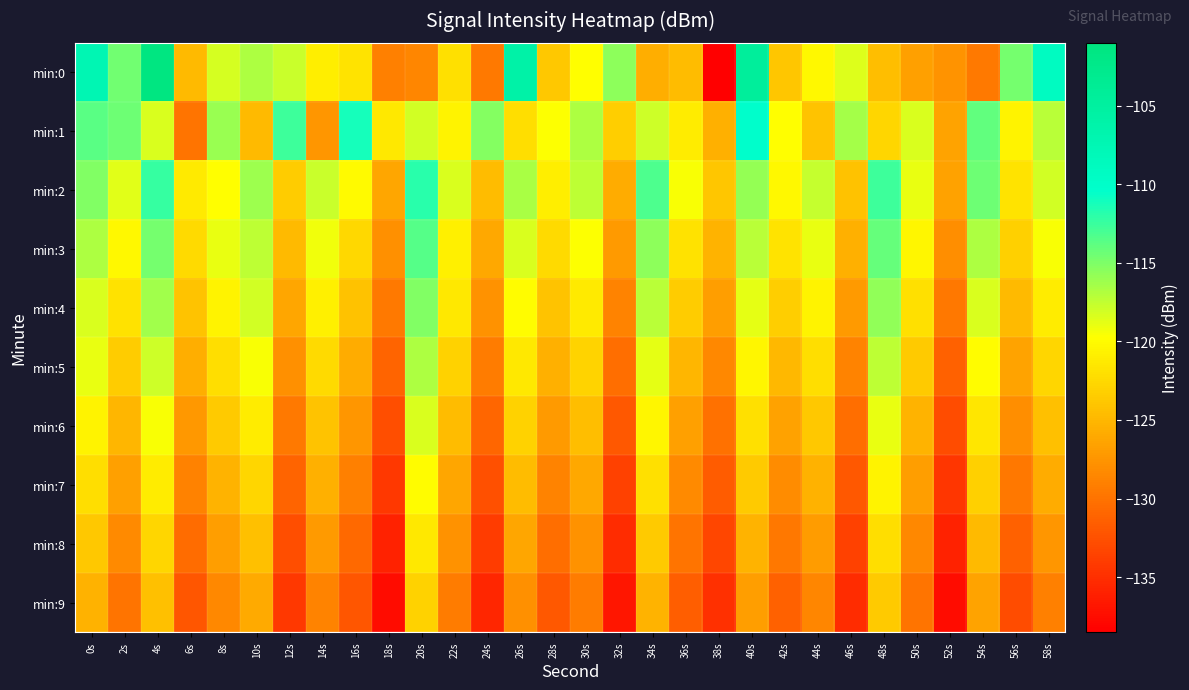

Reading right to left, list all the values displayed in this chart.

min:0: 58s=-109.1	56s=-114.6	54s=-129.6	52s=-127.6	50s=-126.6	48s=-124.5	46s=-118.4	44s=-120.2	42s=-123.9	40s=-104.4	38s=-138.5	36s=-124.6	34s=-125.7	32s=-115.5	30s=-119.8	28s=-123.8	26s=-105.9	24s=-129.5	22s=-122.0	20s=-128.6	18s=-129.0	16s=-121.7	14s=-121.1	12s=-117.7	10s=-116.7	8s=-118.2	6s=-124.8	4s=-101.4	2s=-114.6	0s=-107.3
min:1: 58s=-117.2	56s=-120.6	54s=-113.9	52s=-126.4	50s=-118.3	48s=-122.7	46s=-116.5	44s=-124.1	42s=-119.8	40s=-110.3	38s=-125.6	36s=-121.2	34s=-117.9	32s=-123.4	30s=-116.8	28s=-119.7	26s=-122.1	24s=-115.3	22s=-120.5	20s=-118.0	18s=-121.5	16s=-111.1	14s=-127.4	12s=-112.7	10s=-124.8	8s=-116.1	6s=-129.9	4s=-118.3	2s=-114.3	0s=-113.6
min:2: 58s=-118.1	56s=-121.8	54s=-114.4	52s=-126.5	50s=-119.0	48s=-112.7	46s=-124.2	44s=-117.6	42s=-120.3	40s=-115.8	38s=-123.9	36s=-119.5	34s=-113.2	32s=-125.8	30s=-117.3	28s=-121.0	26s=-116.6	24s=-124.7	22s=-118.4	20s=-111.9	18s=-126.3	16s=-120.1	14s=-117.8	12s=-123.5	10s=-116.2	8s=-119.8	6s=-121.3	4s=-112.4	2s=-118.7	0s=-115.2
min:3: 58s=-119.5	56s=-123.2	54s=-116.8	52s=-128.0	50s=-120.4	48s=-114.1	46s=-125.6	44s=-119.0	42s=-121.7	40s=-117.2	38s=-125.3	36s=-121.9	34s=-115.6	32s=-127.2	30s=-119.7	28s=-122.4	26s=-118.3	24s=-126.1	22s=-120.8	20s=-113.5	18s=-127.9	16s=-122.6	14s=-119.2	12s=-124.8	10s=-117.4	8s=-118.9	6s=-122.5	4s=-114.7	2s=-120.3	0s=-116.8
min:4: 58s=-121.1	56s=-124.8	54s=-118.4	52s=-129.6	50s=-122.0	48s=-115.7	46s=-127.2	44s=-120.6	42s=-123.3	40s=-118.8	38s=-126.9	36s=-123.5	34s=-117.2	32s=-128.8	30s=-121.3	28s=-124.0	26s=-119.9	24s=-127.7	22s=-121.4	20s=-115.1	18s=-129.5	16s=-124.2	14s=-120.8	12s=-126.3	10s=-118.0	8s=-120.5	6s=-124.1	4s=-116.3	2s=-121.9	0s=-118.4
min:5: 58s=-122.7	56s=-126.4	54s=-120.0	52s=-131.2	50s=-123.6	48s=-117.3	46s=-128.8	44s=-122.2	42s=-124.9	40s=-120.4	38s=-128.5	36s=-125.1	34s=-118.8	32s=-130.4	30s=-122.9	28s=-125.6	26s=-121.5	24s=-129.3	22s=-123.0	20s=-116.7	18s=-131.1	16s=-125.8	14s=-122.4	12s=-127.9	10s=-119.6	8s=-122.1	6s=-125.7	4s=-117.9	2s=-123.5	0s=-119.0
min:6: 58s=-124.3	56s=-128.0	54s=-121.6	52s=-132.8	50s=-125.2	48s=-118.9	46s=-130.4	44s=-123.8	42s=-126.5	40s=-122.0	38s=-130.1	36s=-126.7	34s=-120.4	32s=-132.0	30s=-124.5	28s=-127.2	26s=-123.1	24s=-130.9	22s=-124.6	20s=-118.3	18s=-132.7	16s=-127.4	14s=-124.0	12s=-129.5	10s=-121.2	8s=-123.7	6s=-127.3	4s=-119.5	2s=-125.1	0s=-120.6
min:7: 58s=-125.9	56s=-129.6	54s=-123.2	52s=-134.4	50s=-126.8	48s=-120.5	46s=-132.0	44s=-125.4	42s=-128.1	40s=-123.6	38s=-131.7	36s=-128.3	34s=-122.0	32s=-133.6	30s=-126.1	28s=-128.8	26s=-124.7	24s=-132.5	22s=-126.2	20s=-119.9	18s=-134.3	16s=-129.0	14s=-125.6	12s=-131.1	10s=-122.8	8s=-125.3	6s=-128.9	4s=-121.1	2s=-126.7	0s=-122.2
min:8: 58s=-127.5	56s=-131.2	54s=-124.8	52s=-136.0	50s=-128.4	48s=-122.1	46s=-133.6	44s=-127.0	42s=-129.7	40s=-125.2	38s=-133.3	36s=-129.9	34s=-123.6	32s=-135.2	30s=-127.7	28s=-130.4	26s=-126.3	24s=-134.1	22s=-127.8	20s=-121.5	18s=-135.9	16s=-130.6	14s=-127.2	12s=-132.7	10s=-124.4	8s=-126.9	6s=-130.5	4s=-122.7	2s=-128.3	0s=-123.8
min:9: 58s=-129.1	56s=-132.8	54s=-126.4	52s=-137.6	50s=-130.0	48s=-123.7	46s=-135.2	44s=-128.6	42s=-131.3	40s=-126.8	38s=-134.9	36s=-131.5	34s=-125.2	32s=-136.8	30s=-129.3	28s=-132.0	26s=-127.9	24s=-135.7	22s=-129.4	20s=-123.1	18s=-137.5	16s=-132.2	14s=-128.8	12s=-134.3	10s=-126.0	8s=-128.5	6s=-132.1	4s=-124.3	2s=-129.9	0s=-125.4